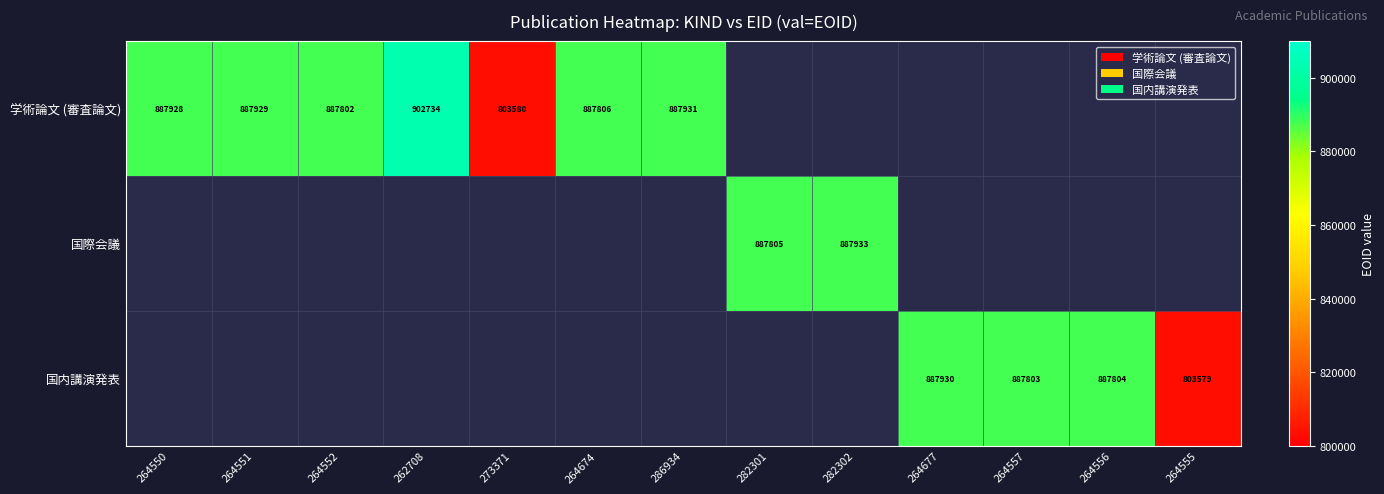

The value of 学術論文 (審査論文) at 264552 is 887802. True or false?

True